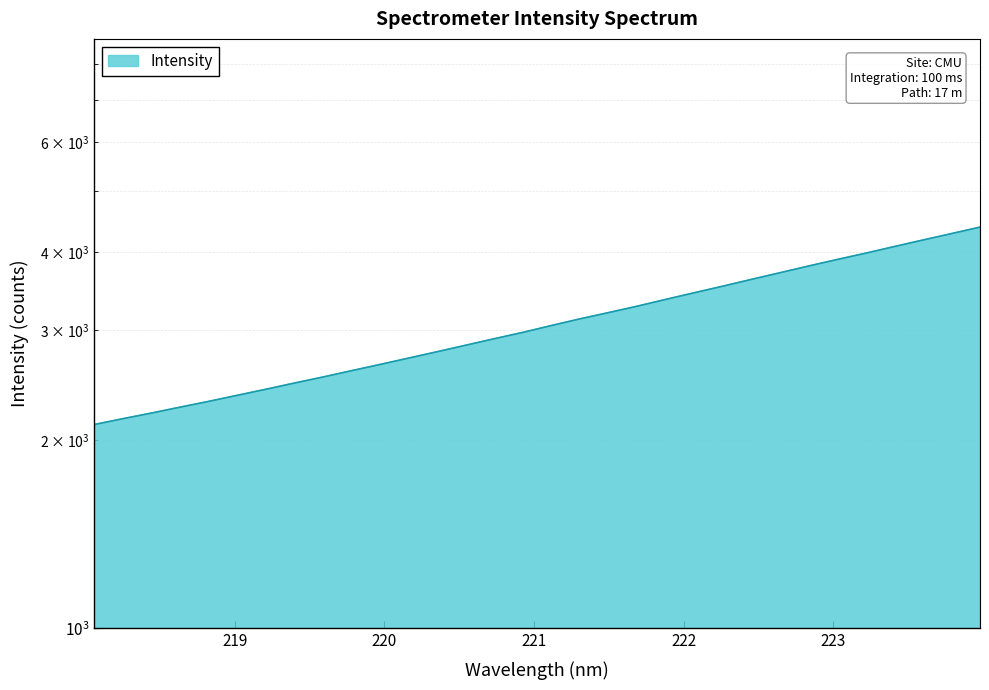

How many data points are above 3050?

16